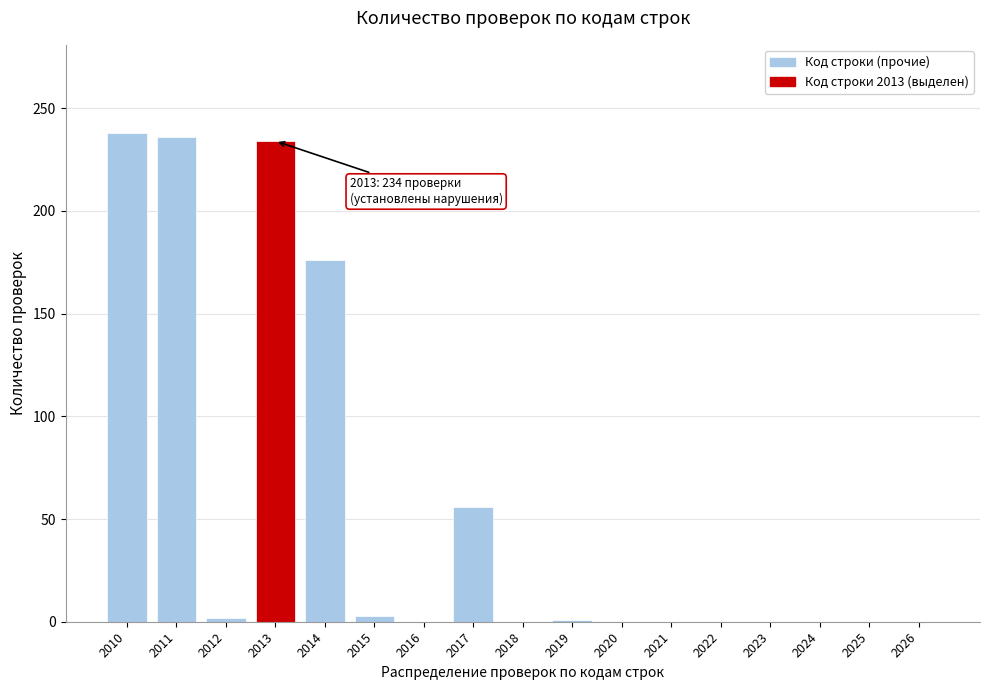

The value at 2014 is 107. True or false?

False